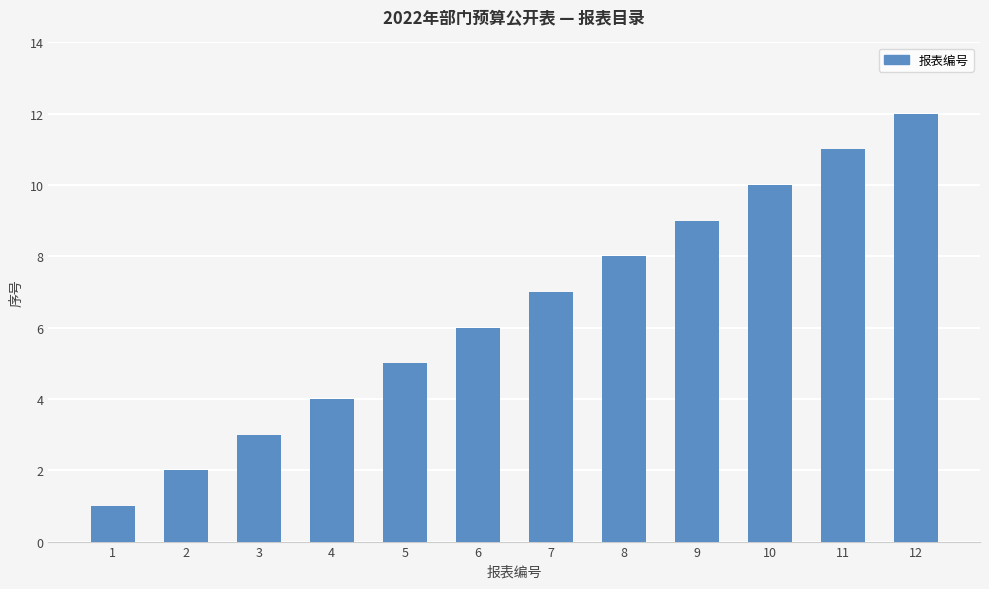

What is the value of the 10th bar from the left?

10